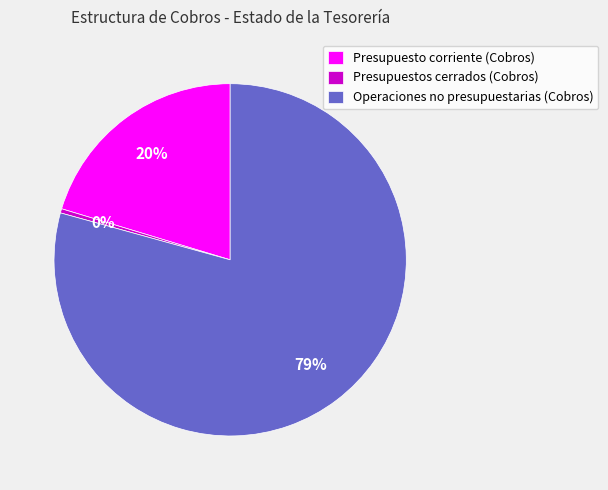

Is the sum of Presupuesto corriente (Cobros) and Operaciones no presupuestarias (Cobros) greater than half?

Yes